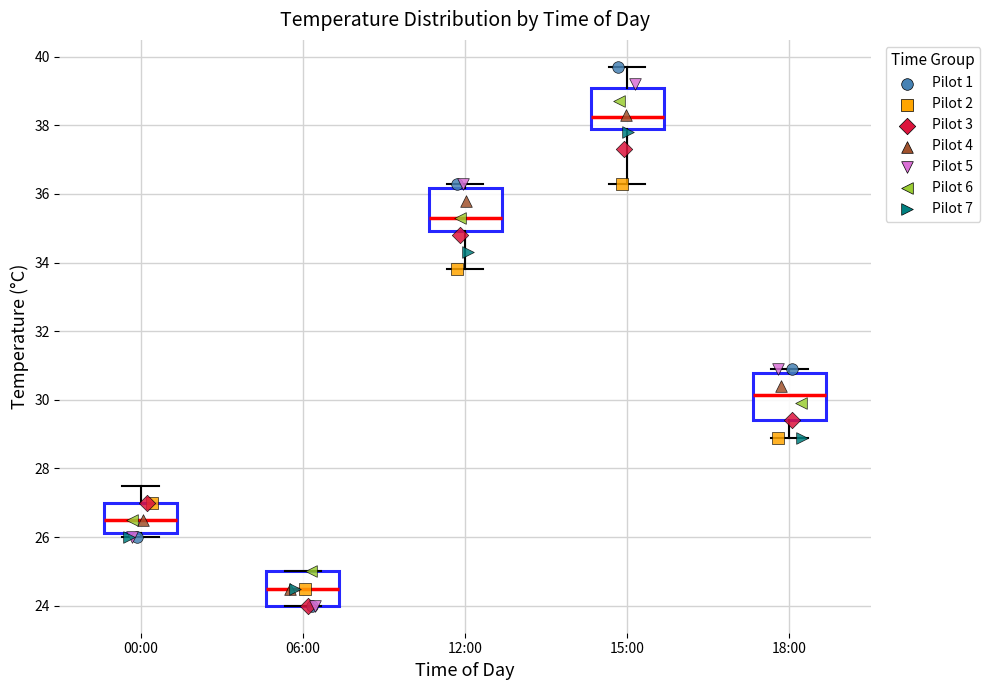

Where does the lower whisker of the box for 18:00 end on the y-axis? The values are not printed on the chart, so give them approximately, as read against the axis.

29.0